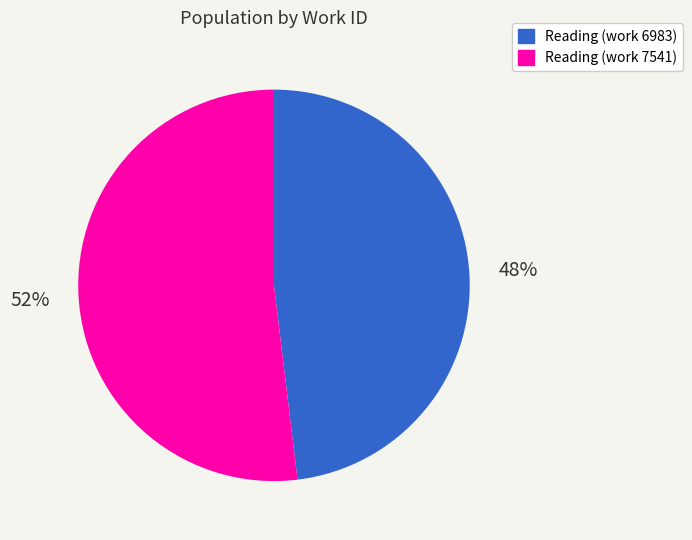

Do Reading (work 6983) and Reading (work 7541) together represent more than half of the pie?

Yes